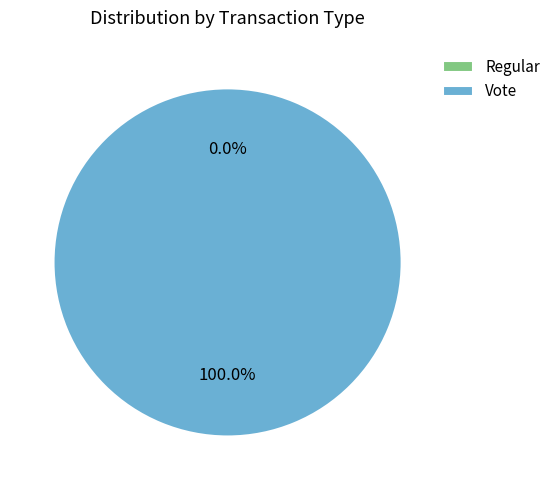

What is the change in value from Regular to Vote?

+2